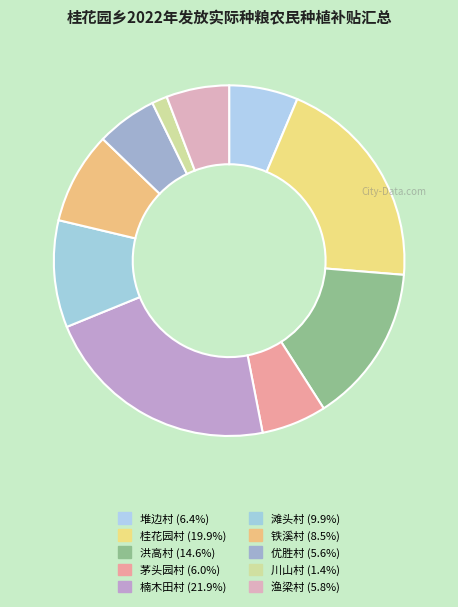

How many slices are in this pie chart?

10